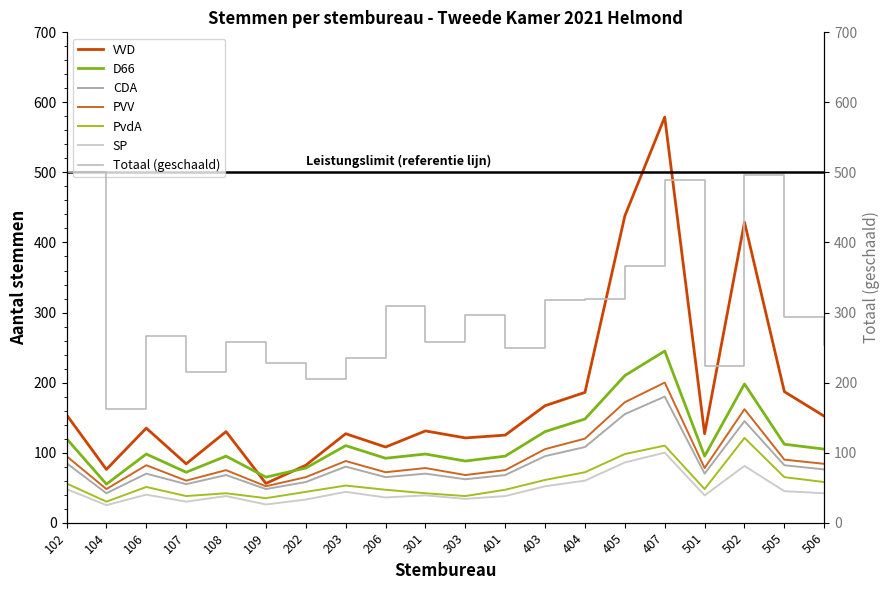

True or false: D66 has a value of 16 at 104.

False